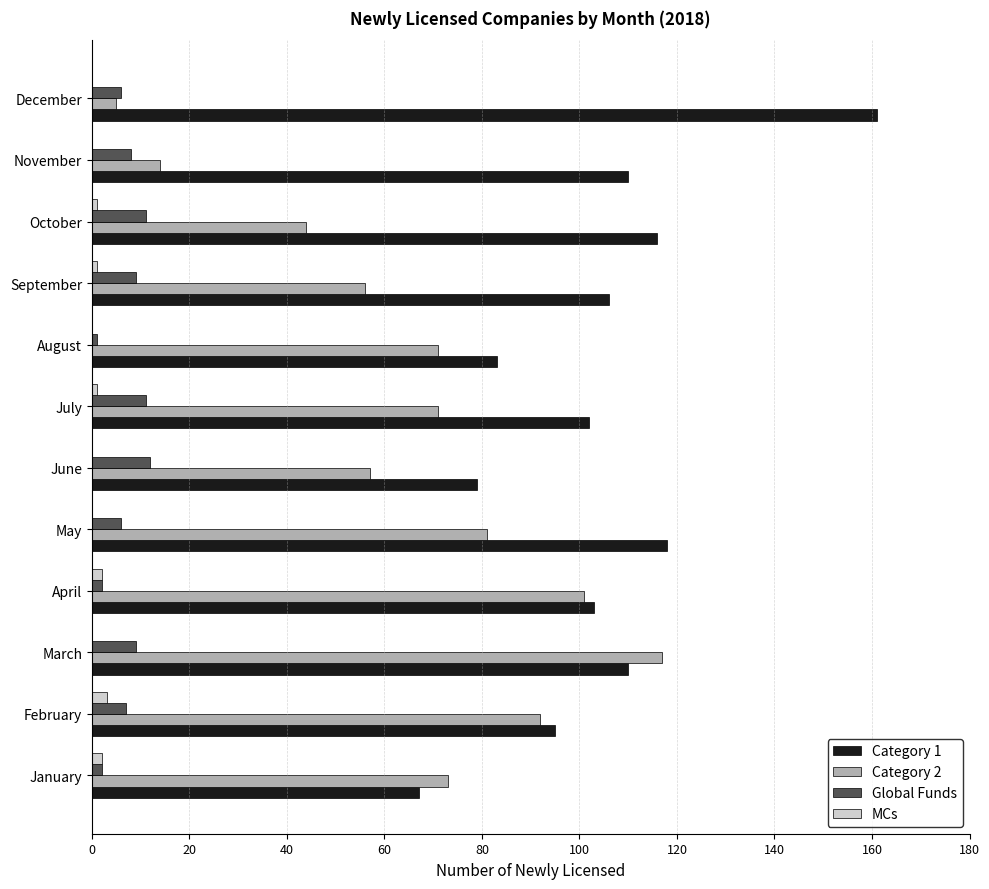

At which category is the sum across all series the highest?

March